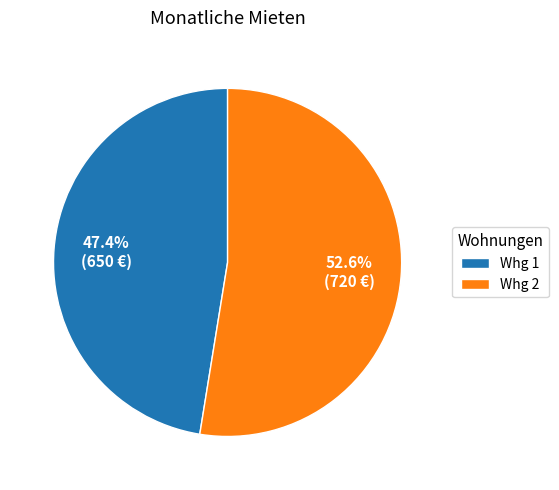

Do Whg 1 and Whg 2 together represent more than half of the pie?

Yes